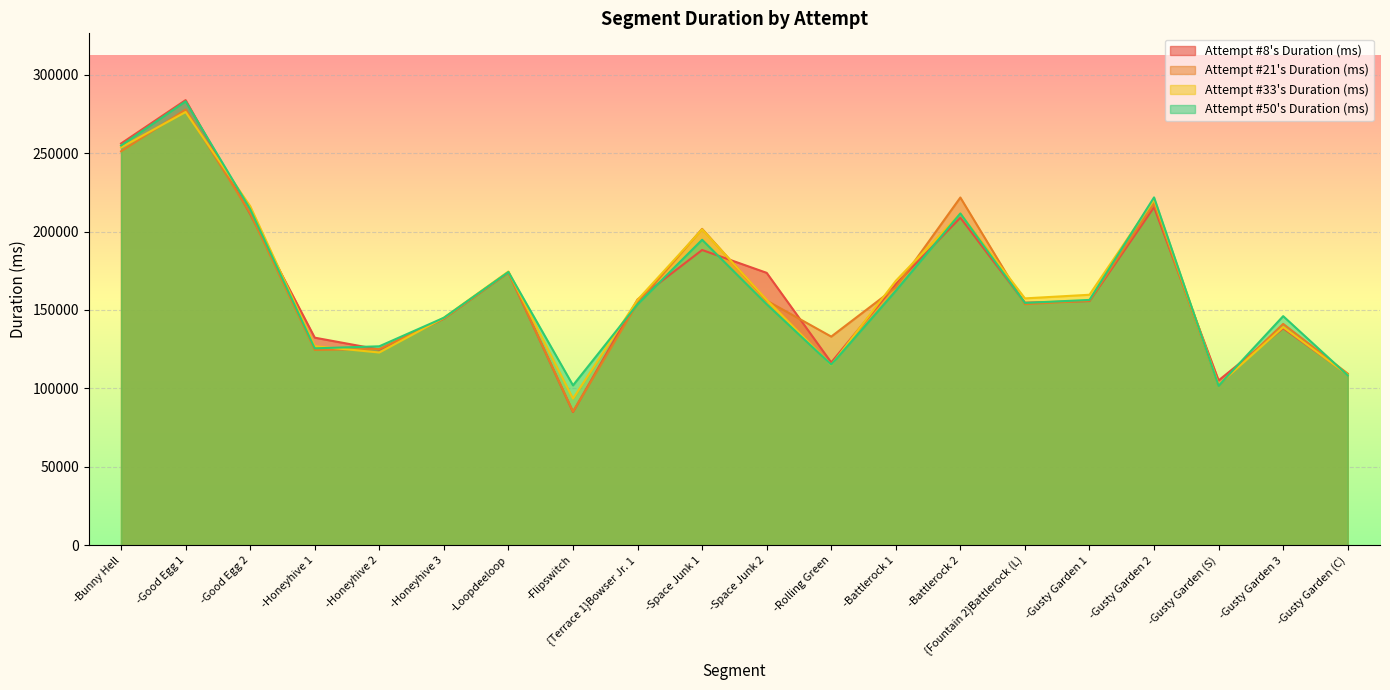

At which label does Attempt #8's Duration (ms) reach its minimum?

-Flipswitch